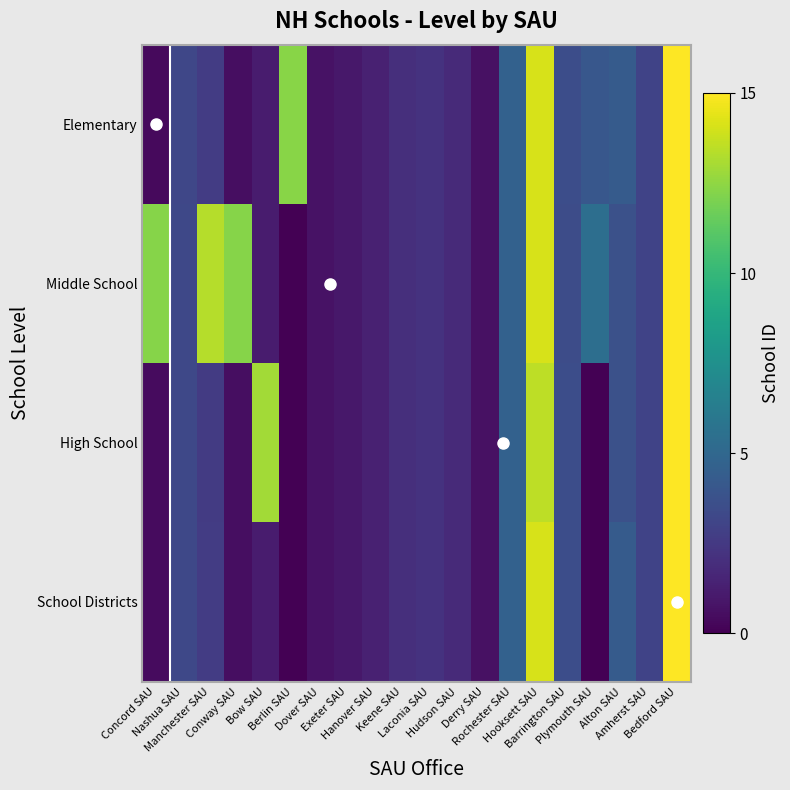

Which series has the largest total across all categories?

Middle School